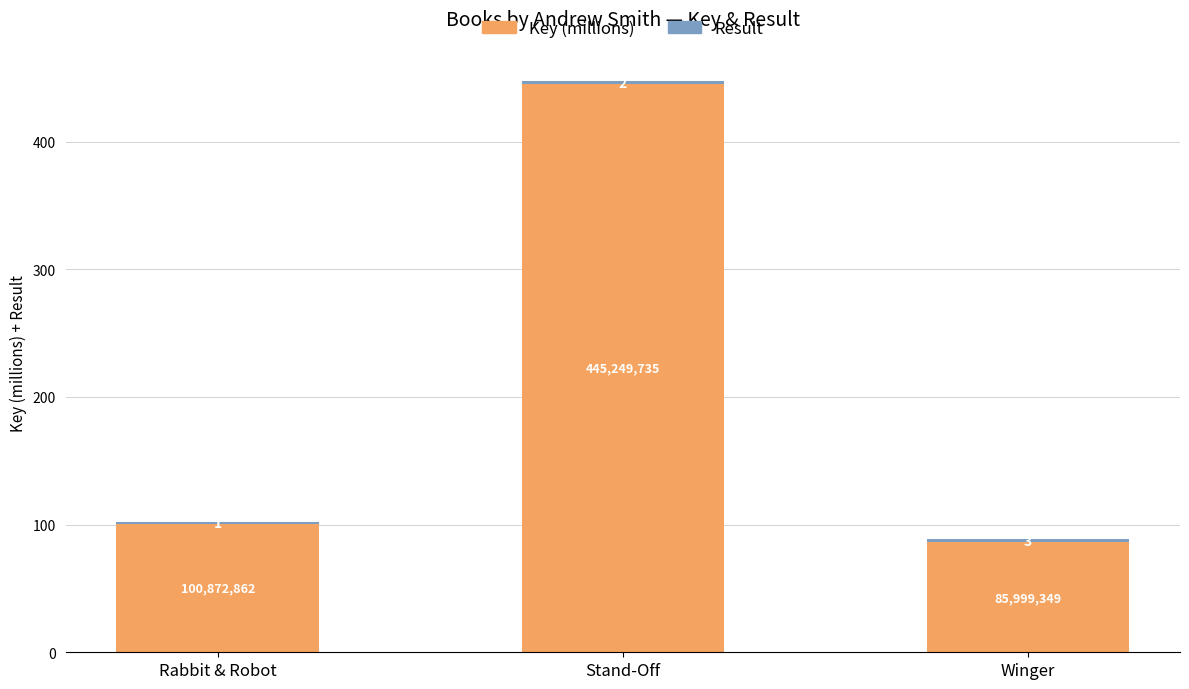

How many data points does each series have?

3